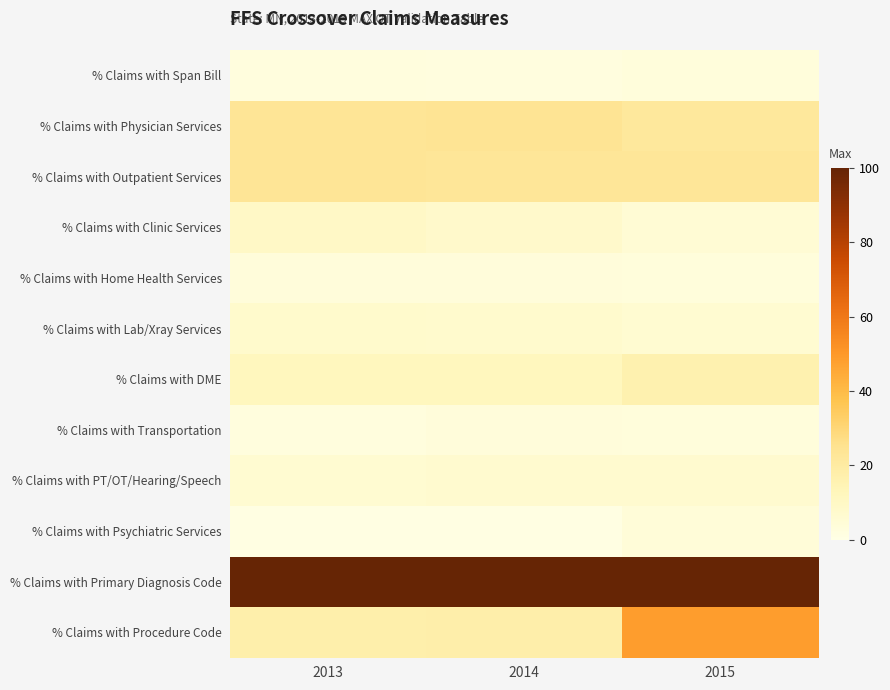

At which category is the sum across all series the highest?

2015